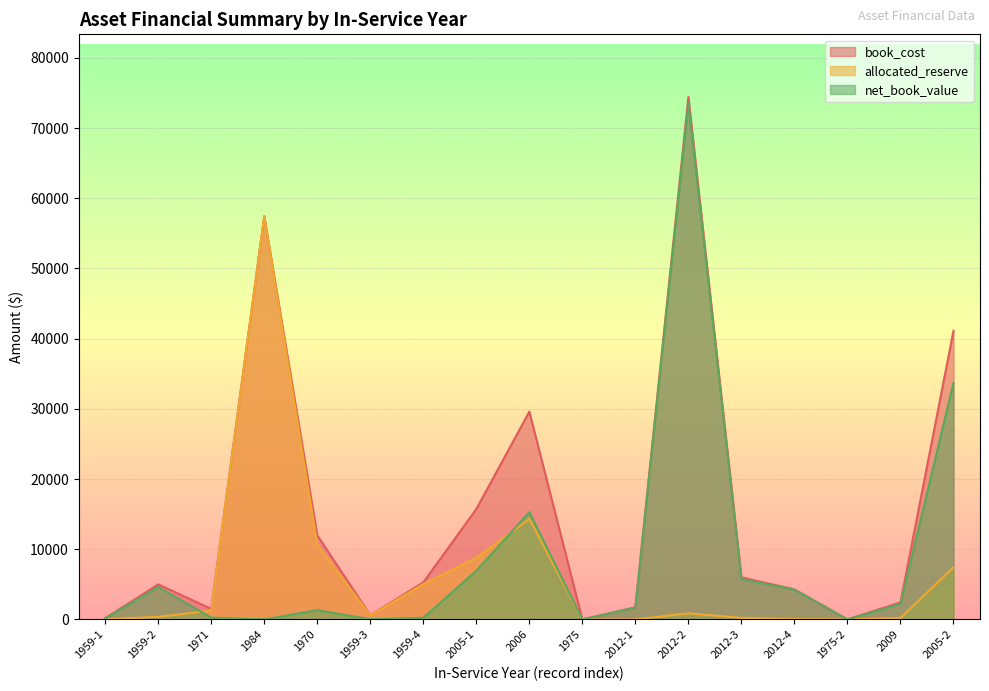

Reading left to right, transcribe all the data shown in this chart.

book_cost: 1959-1=163.1	1959-2=5000.0	1971=1500.7	1984=57439.0	1970=11983.9	1959-3=596.6	1959-4=5277.4	2005-1=15726.6	2006=29598.1	1975=0.0	2012-1=1710.8	2012-2=74414.0	2012-3=5987.4	2012-4=4276.6	1975-2=0.0	2009=2424.9	2005-2=41112.0
allocated_reserve: 1959-1=12.2	1959-2=374.3	1971=1246.1	1984=57439.0	1970=10656.7	1959-3=569.9	1959-4=5041.6	2005-1=8784.0	2006=14327.7	1975=0.0	2012-1=1.2	2012-2=875.3	2012-3=222.9	2012-4=48.6	1975-2=0.0	2009=202.3	2005-2=7426.9
net_book_value: 1959-1=150.9	1959-2=4625.7	1971=254.6	1984=0.0	1970=1327.2	1959-3=26.7	1959-4=235.8	2005-1=6942.6	2006=15270.4	1975=0.0	2012-1=1709.6	2012-2=73538.7	2012-3=5764.4	2012-4=4228.0	1975-2=0.0	2009=2222.6	2005-2=33685.1